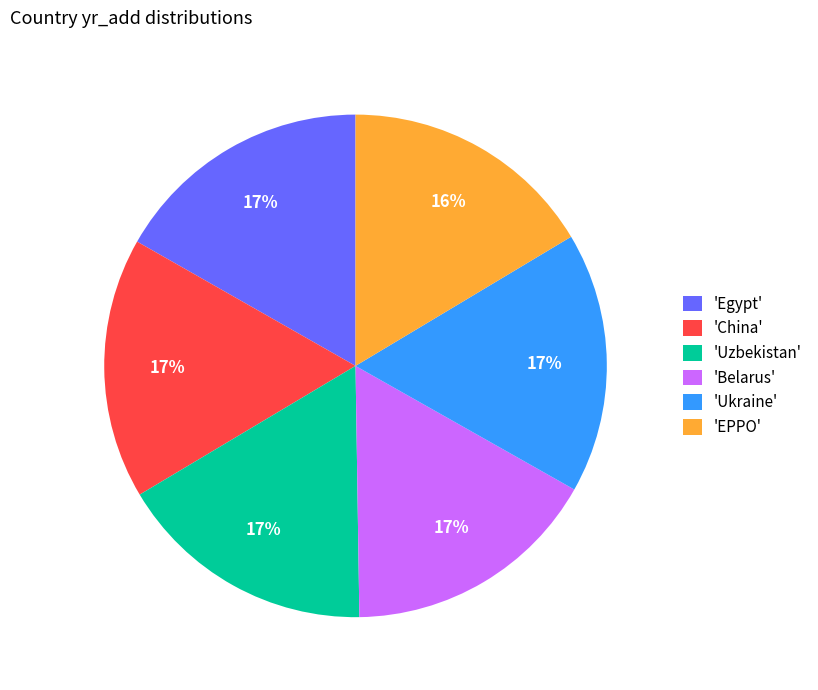

Combined, do 'China' and 'Uzbekistan' account for over 50%?

No